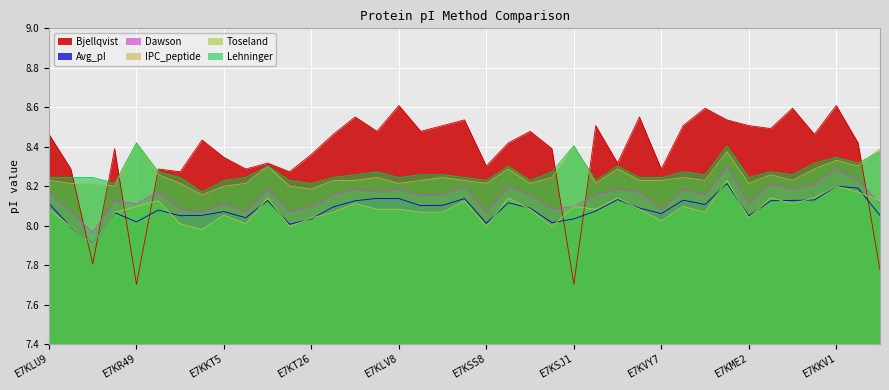

Reading left to right, transcribe all the data shown in this chart.

Bjellqvist: 8.5	8.3	7.8	8.4	7.7	8.3	8.3	8.4	8.3	8.3	8.3	8.3	8.4	8.5	8.6	8.5	8.6	8.5	8.5	8.5	8.3	8.4	8.5	8.4	7.7	8.5	8.3	8.6	8.3	8.5	8.6	8.5	8.5	8.5	8.6	8.5	8.6	8.4	7.8
Avg_pI: 8.1	8.0	7.9	8.1	8.0	8.1	8.1	8.1	8.1	8.0	8.1	8.0	8.0	8.1	8.1	8.1	8.1	8.1	8.1	8.1	8.0	8.1	8.1	8.0	8.0	8.1	8.1	8.1	8.1	8.1	8.1	8.2	8.0	8.1	8.1	8.1	8.2	8.2	8.1
Dawson: 8.2	8.1	8.0	8.1	8.1	8.2	8.1	8.1	8.1	8.1	8.2	8.1	8.1	8.2	8.2	8.2	8.2	8.2	8.2	8.2	8.1	8.2	8.2	8.1	8.1	8.2	8.2	8.2	8.1	8.2	8.2	8.3	8.1	8.2	8.2	8.2	8.3	8.2	8.1
IPC_peptide: 8.2	8.2	8.2	8.2	8.4	8.3	8.2	8.2	8.2	8.2	8.3	8.2	8.2	8.2	8.2	8.2	8.2	8.2	8.2	8.2	8.2	8.3	8.2	8.2	8.4	8.2	8.3	8.2	8.2	8.2	8.2	8.4	8.2	8.3	8.2	8.3	8.3	8.3	8.4
Toseland: 8.1	8.0	7.9	8.1	8.1	8.1	8.0	8.0	8.1	8.0	8.1	8.0	8.0	8.1	8.1	8.1	8.1	8.1	8.1	8.1	8.0	8.1	8.1	8.0	8.1	8.1	8.1	8.1	8.0	8.1	8.1	8.2	8.0	8.1	8.1	8.1	8.2	8.2	8.1
Lehninger: 8.2	8.2	8.2	8.2	8.4	8.3	8.2	8.2	8.2	8.2	8.3	8.2	8.2	8.2	8.3	8.3	8.2	8.3	8.3	8.2	8.2	8.3	8.2	8.3	8.4	8.2	8.3	8.2	8.2	8.3	8.3	8.4	8.2	8.3	8.3	8.3	8.3	8.3	8.4